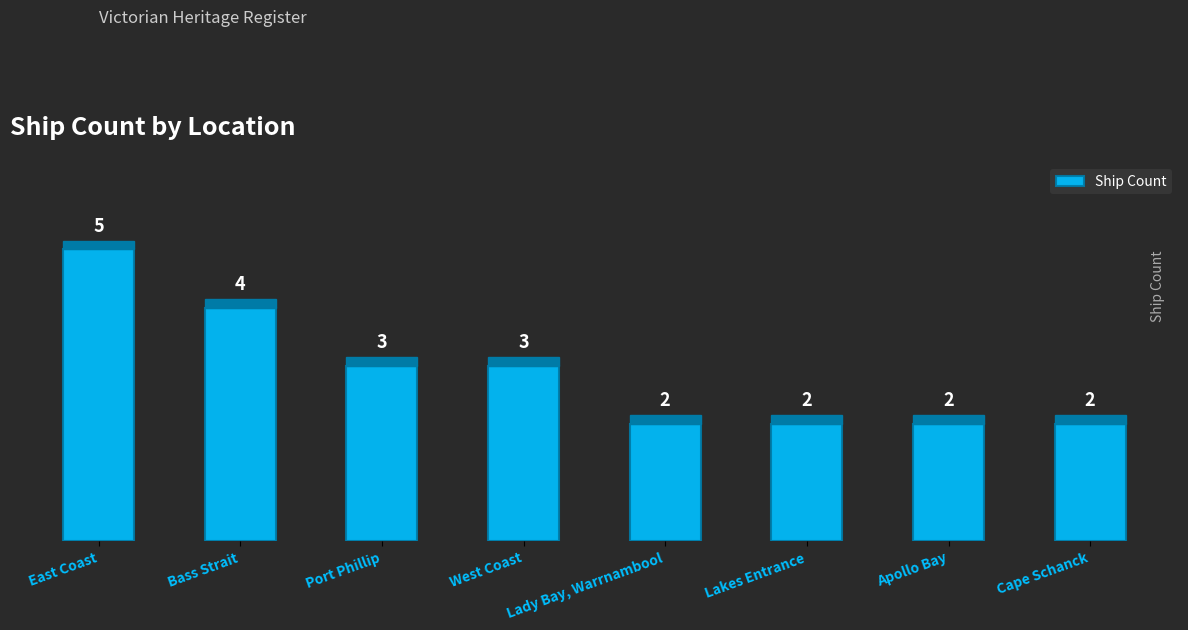

How many data points does each series have?

8